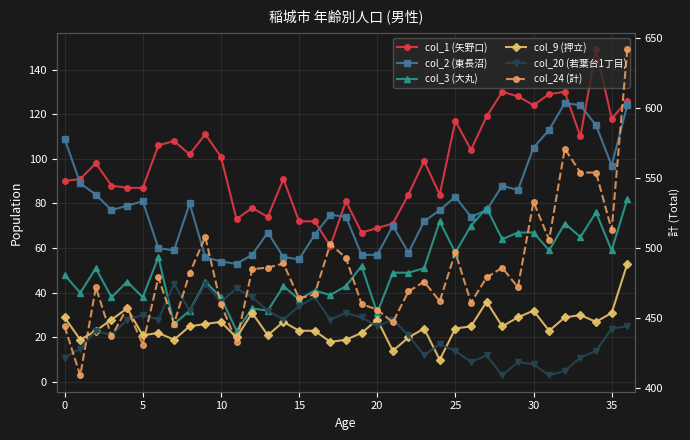

Is the value of col_9 (押立) at 20 greater than the value of col_1 (矢野口) at 16?

No